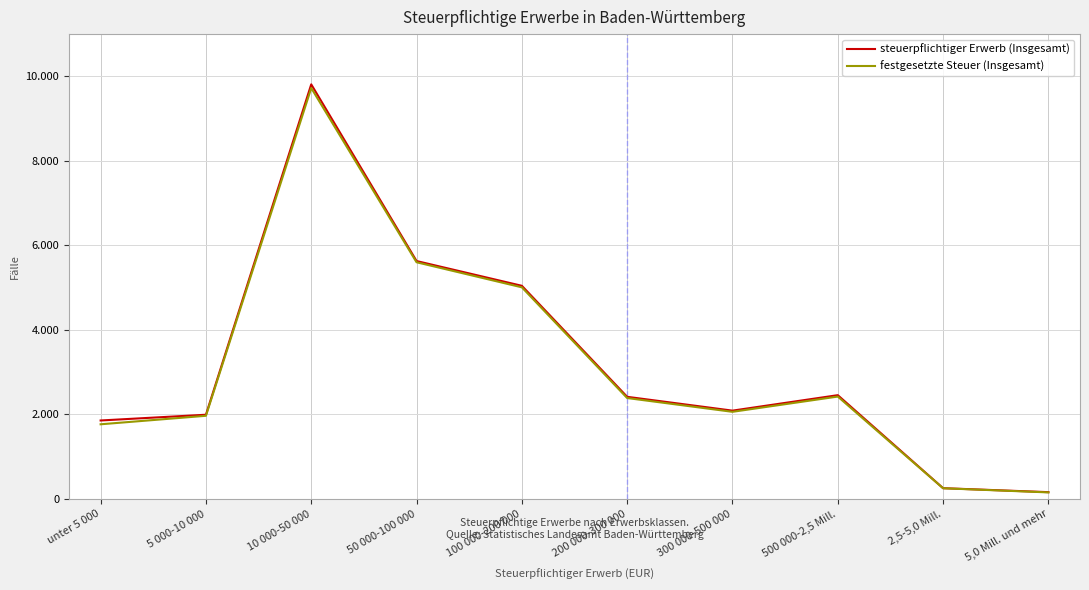

Does the chart display data point markers on the line(s)?

No